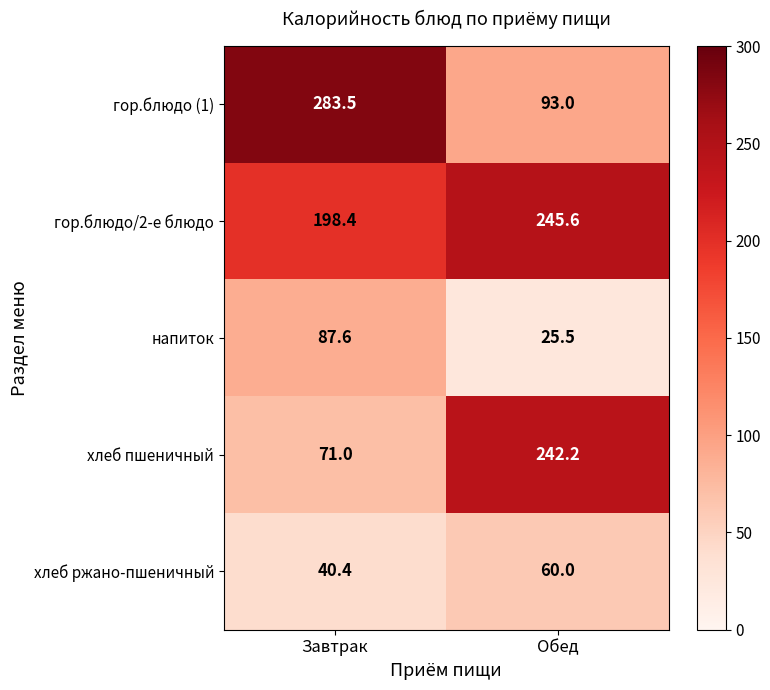

Reading right to left, list all the values displayed in this chart.

гор.блюдо (1): 93.0	283.5
гор.блюдо/2-е блюдо: 245.6	198.4
напиток: 25.5	87.6
хлеб пшеничный: 242.2	71.0
хлеб ржано-пшеничный: 60.0	40.4